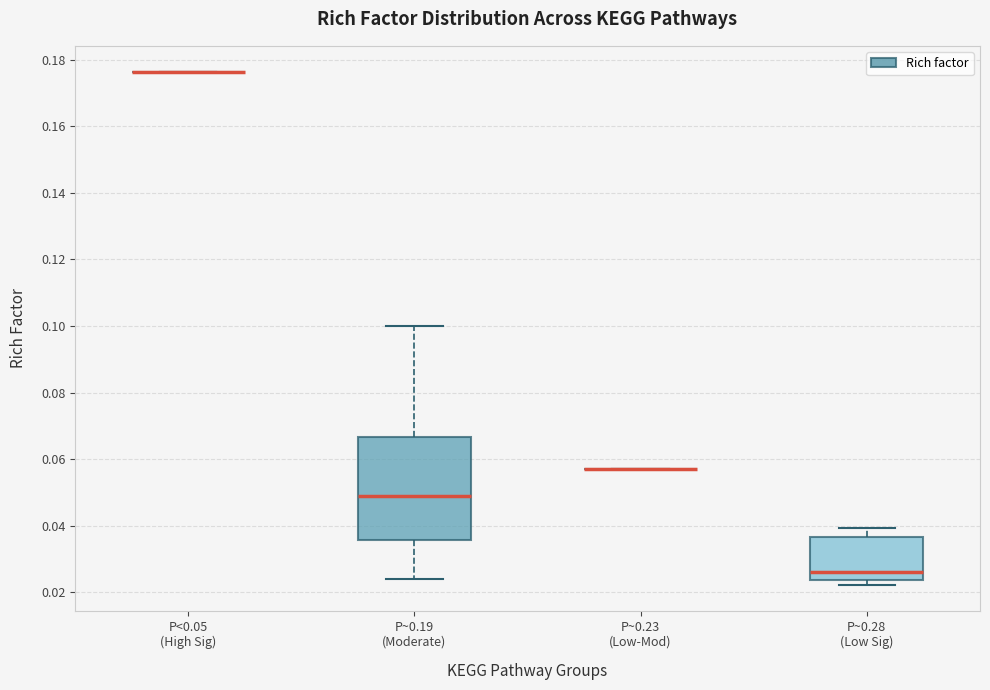

Reading left to right, transcribe this box plot: for each box, give where its median line is, the range the box spans, and where its two whiskers end, as read against the y-axis. The values are not printed on the chart, so give them approximately, as read against the axis.

P<0.05 (High Sig): box collapsed to a line at 0.176, whiskers 0.176 to 0.176
P~0.19 (Moderate): median 0.050, box 0.036 to 0.066, whiskers 0.024 to 0.100
P~0.23 (Low-Mod): box collapsed to a line at 0.058, whiskers 0.058 to 0.058
P~0.28 (Low Sig): median 0.026, box 0.024 to 0.036, whiskers 0.022 to 0.040